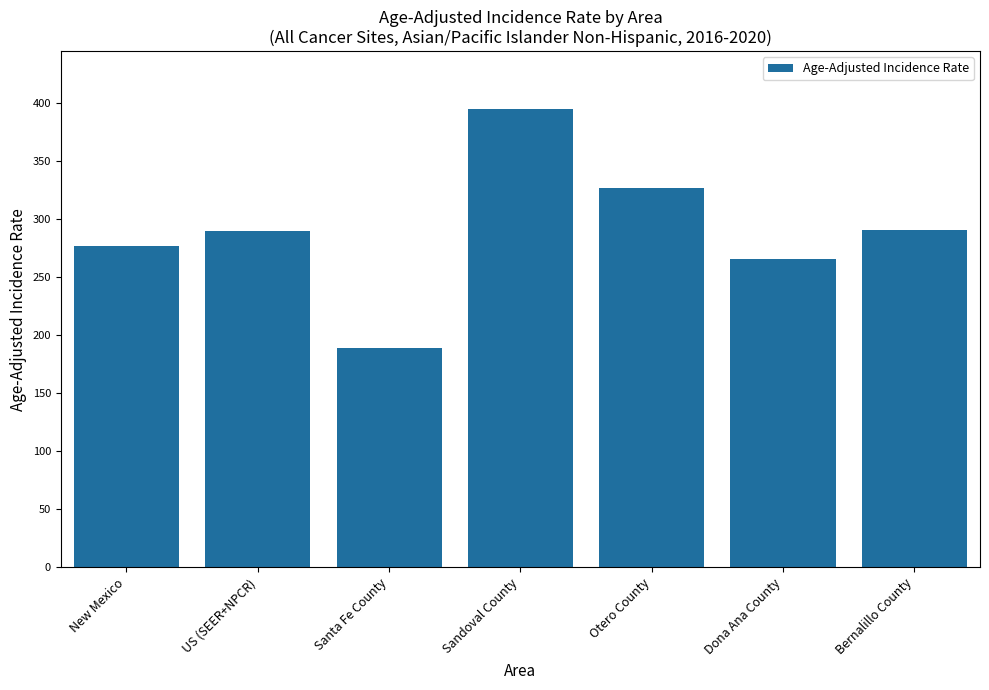

True or false: the data shows 120.1 at Dona Ana County.

False